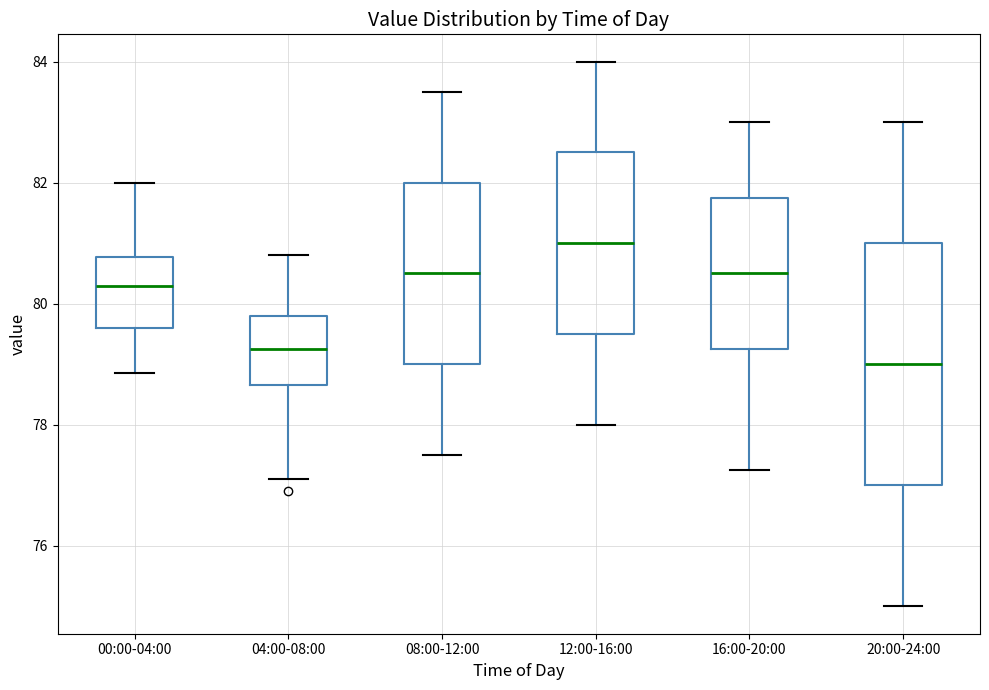

Where is the lower edge of the box for 04:00-08:00 on the y-axis? The values are not printed on the chart, so give them approximately, as read against the axis.

78.6